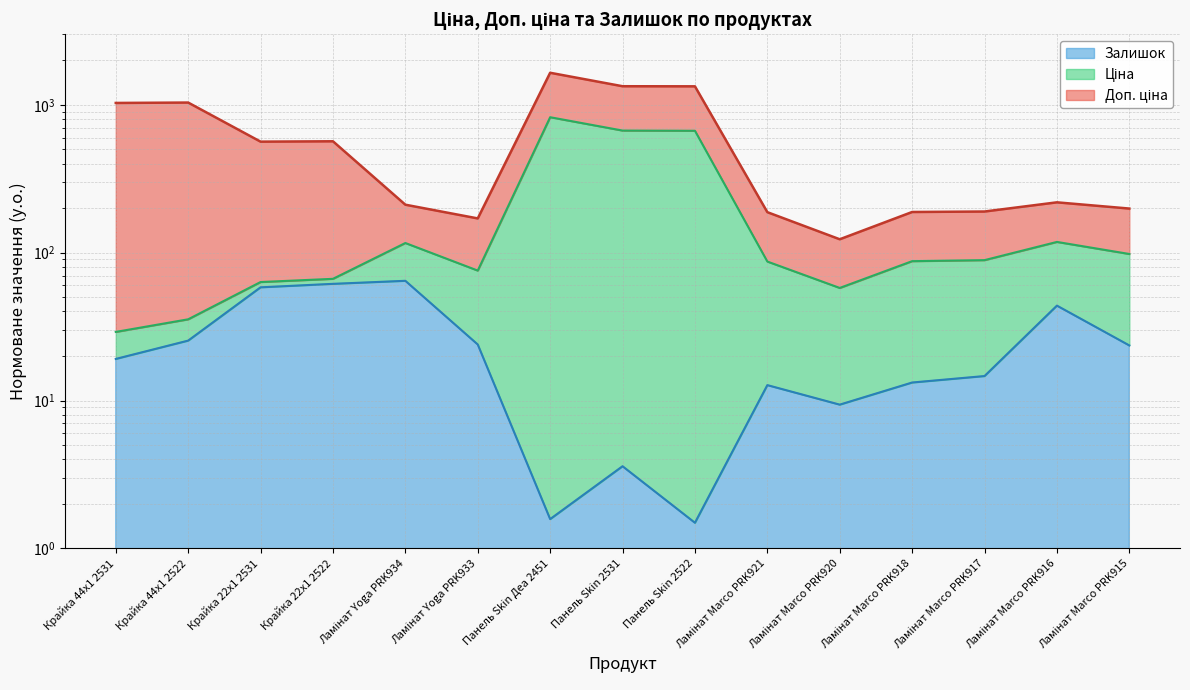

True or false: Залишок and Ціна intersect in this chart.

False